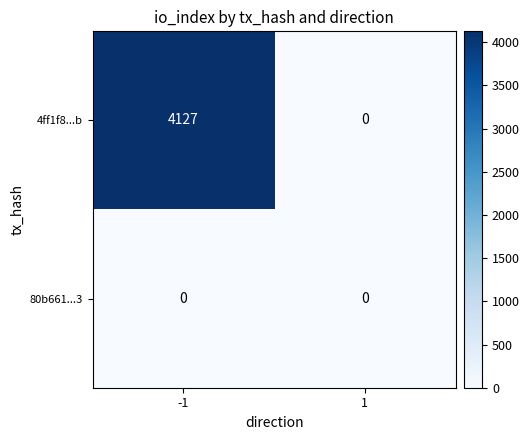

What is the greatest value displayed?

4127